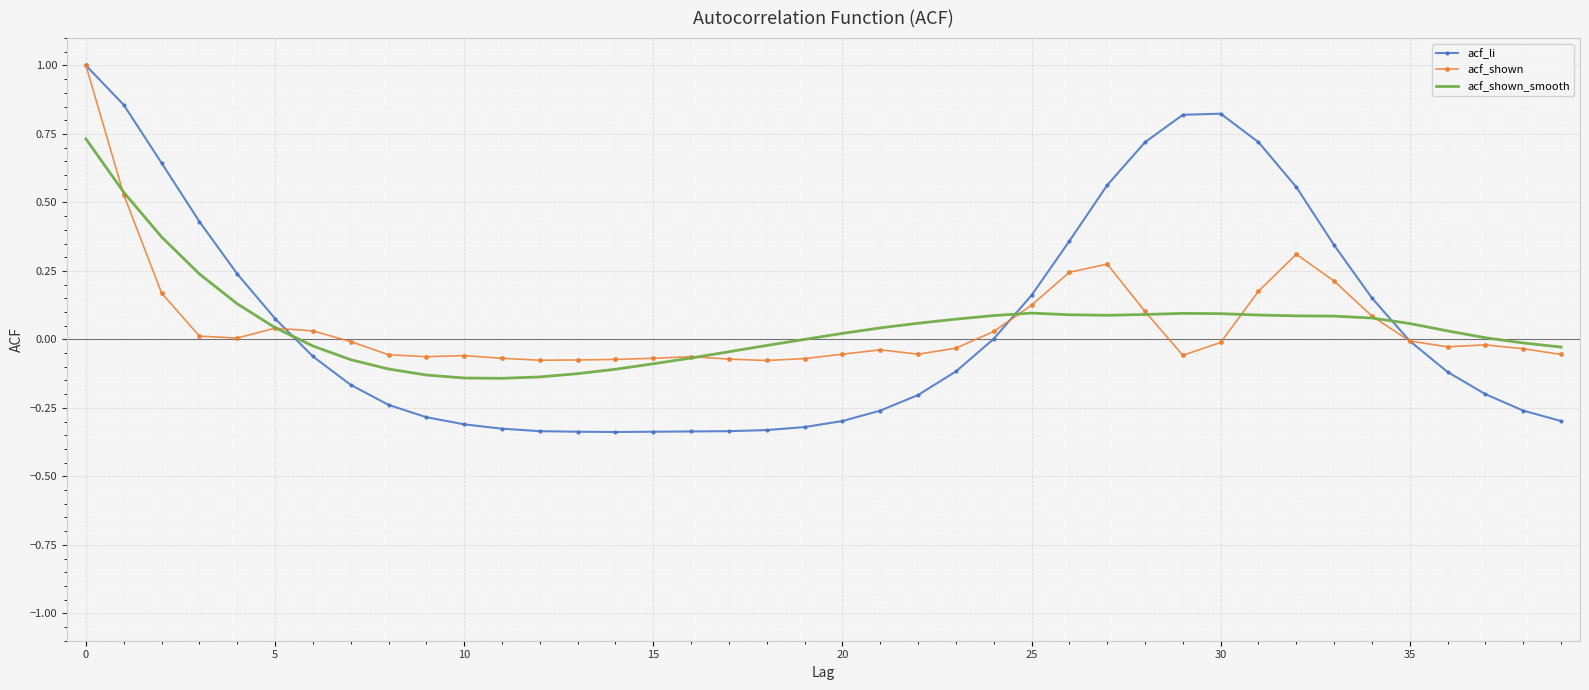

What is the greatest value displayed?

1.0